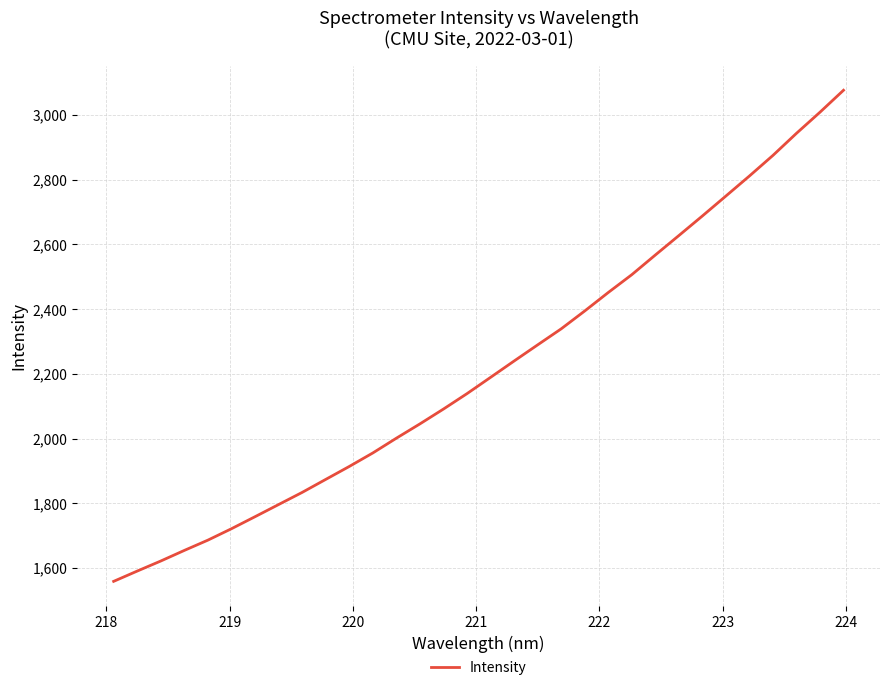

What is the greatest value displayed?

3076.6